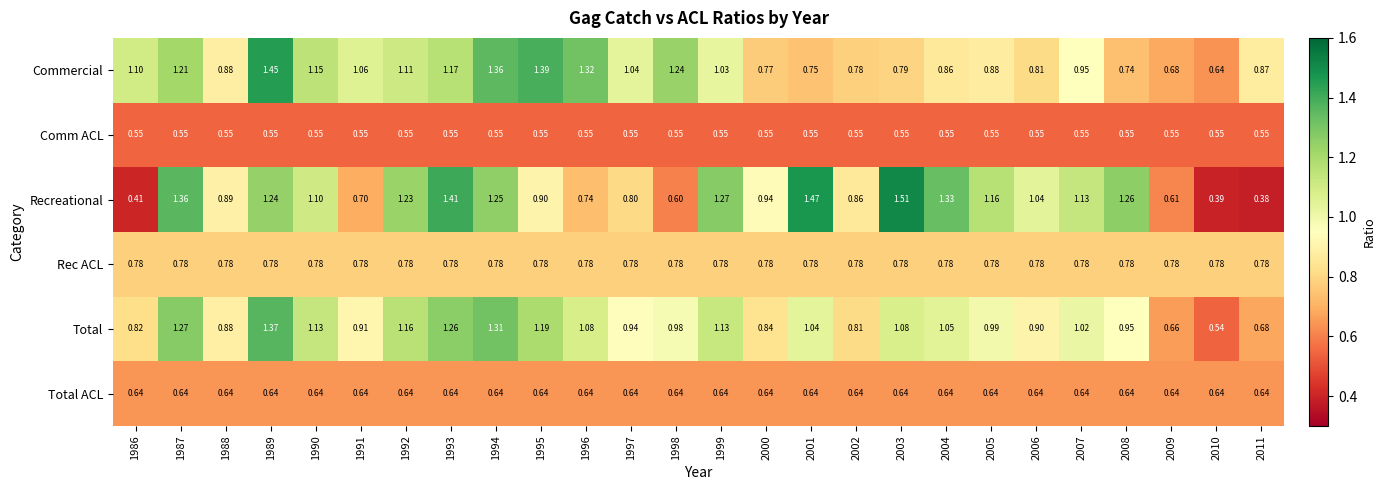

Which series changed the most between 1989 and 1997?

Recreational